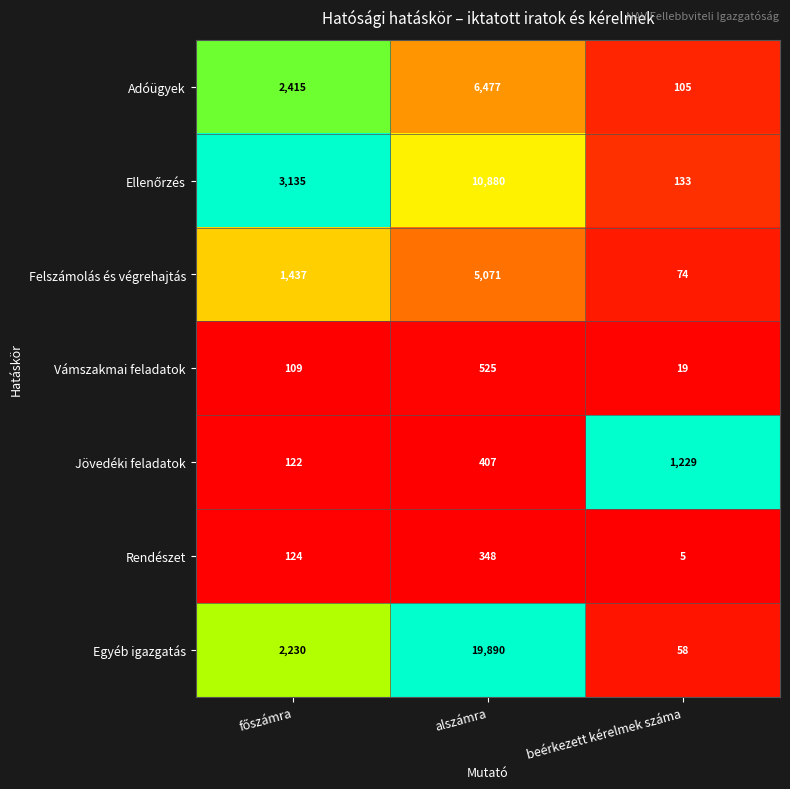

Which series has the largest total across all categories?

Egyéb igazgatás